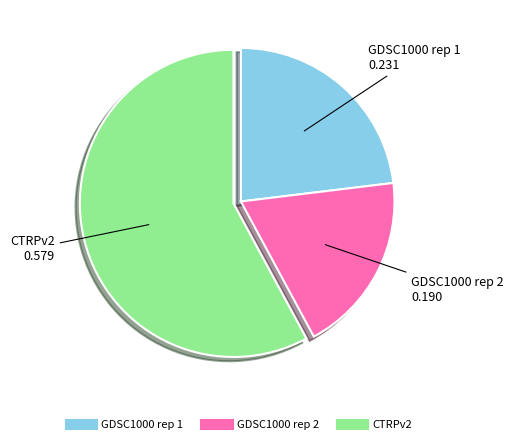

The GDSC1000 rep 2 slice represents 19% of the pie. True or false?

True